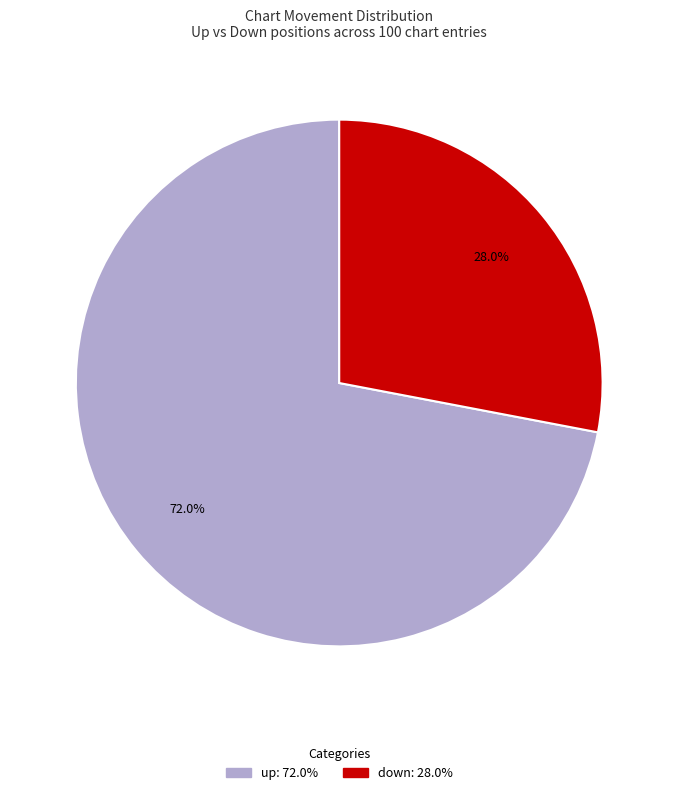

How many slices are in this pie chart?

2